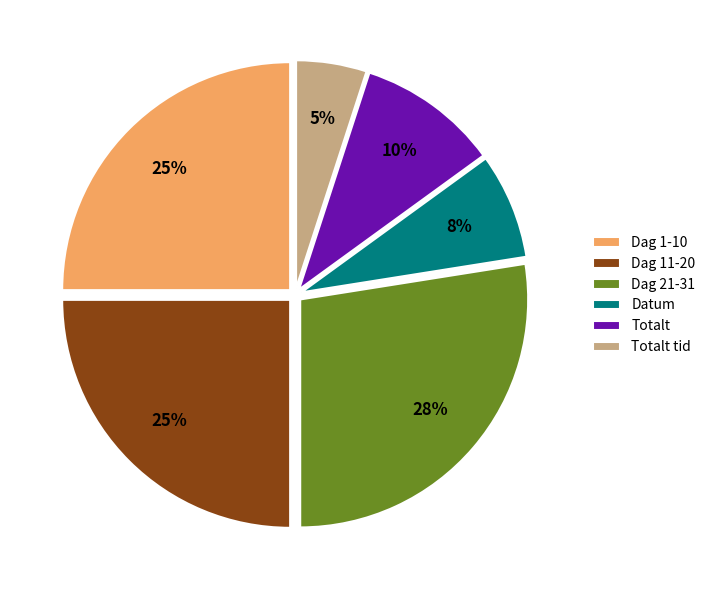

Approximately how many times larger is the value at Dag 11-20 compared to Dag 1-10?

1.0